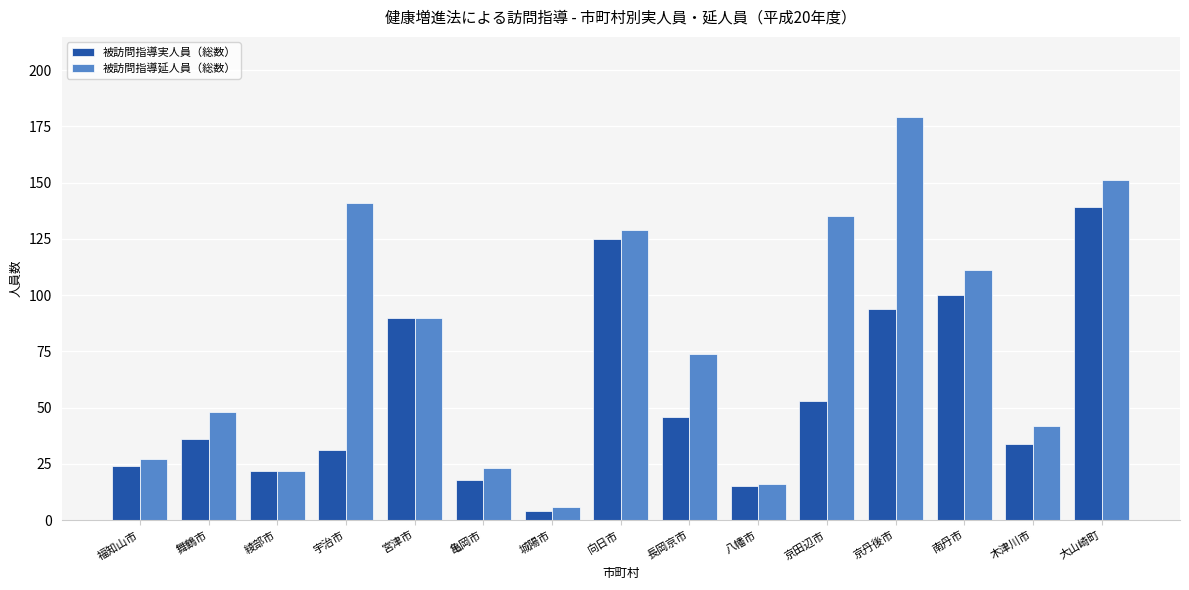

At how many categories does at least one series exceed 157?

1